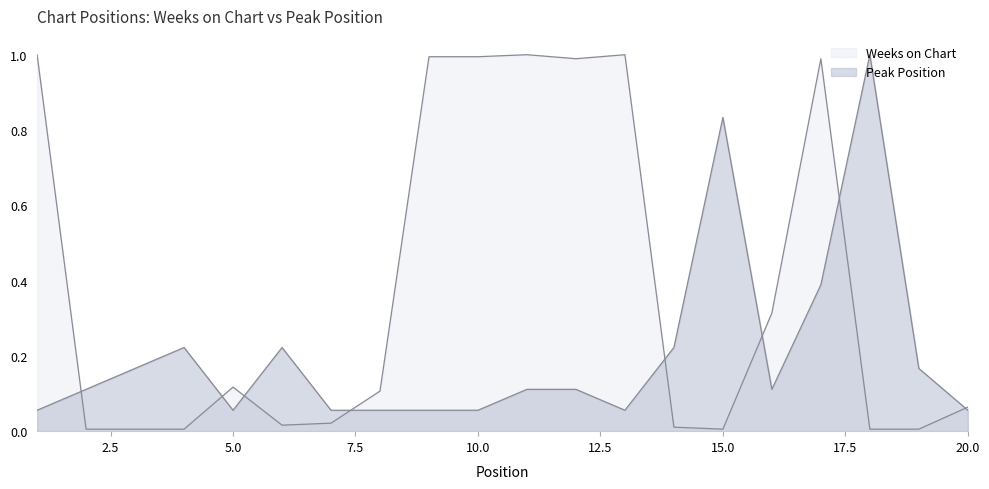

At which category is the sum across all series the highest?

17